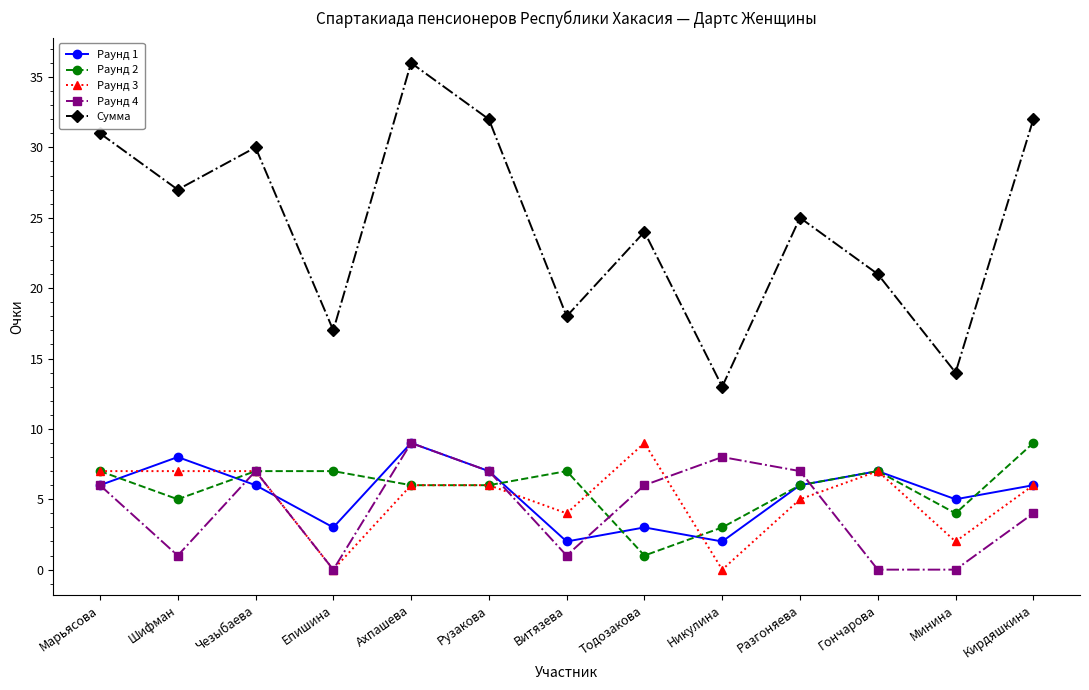

What is the difference between the maximum and minimum values in the Раунд 3 series?

9